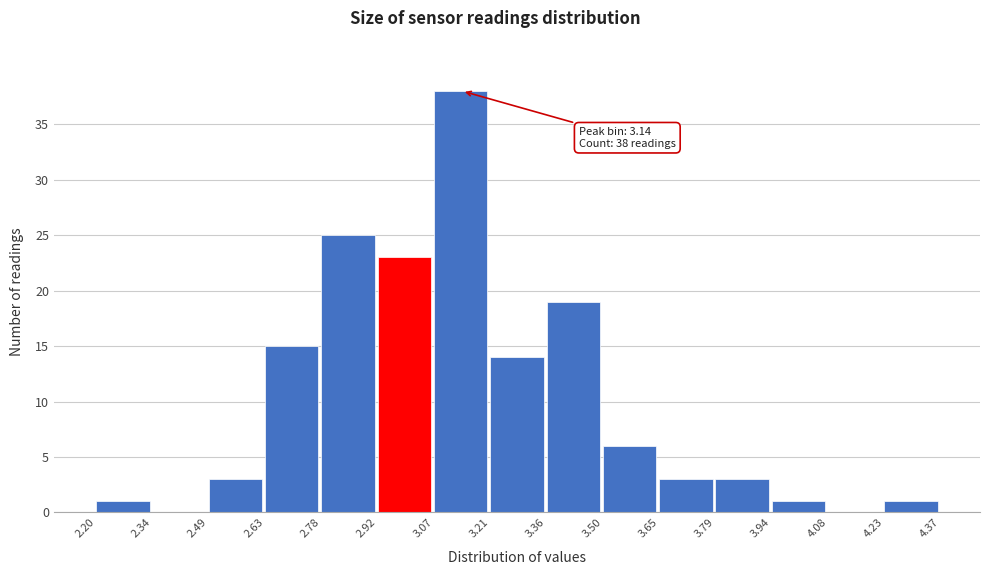

Which range on the x-axis has the tallest bar?

3.07 to 3.21